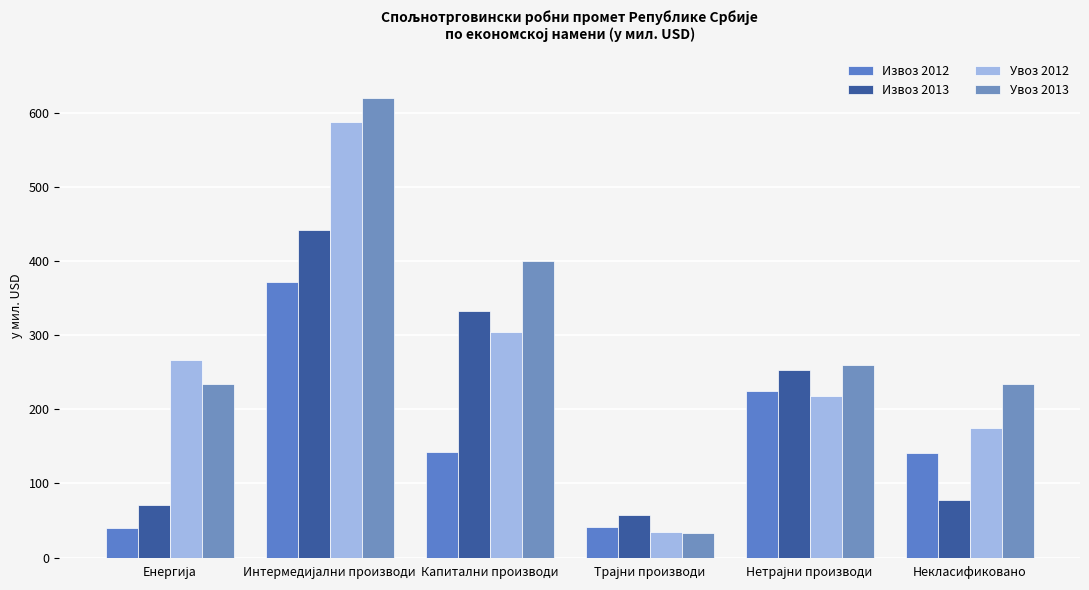

Which category has the highest value across all series?

Интермедијални производи